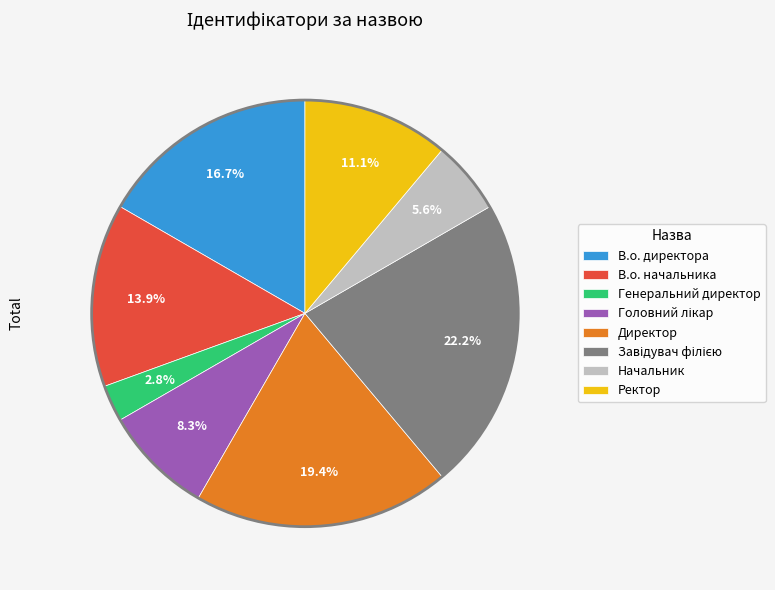

Count the number of slices in the pie.

8